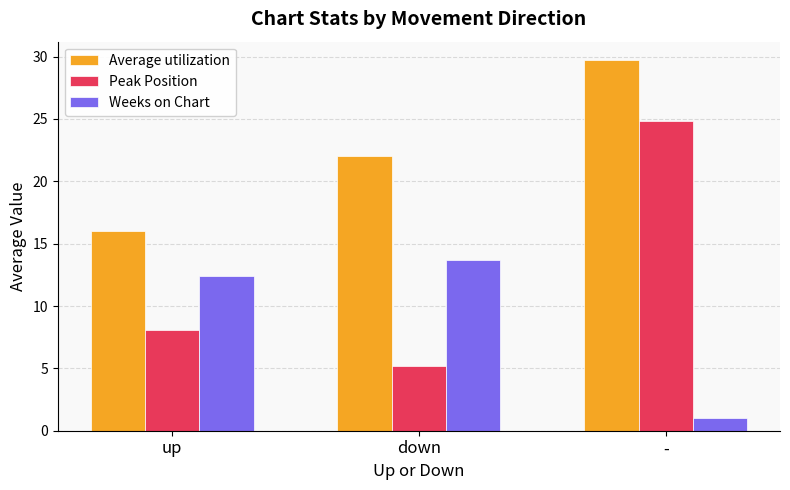

What is the label of the 1st bar from the right?

-